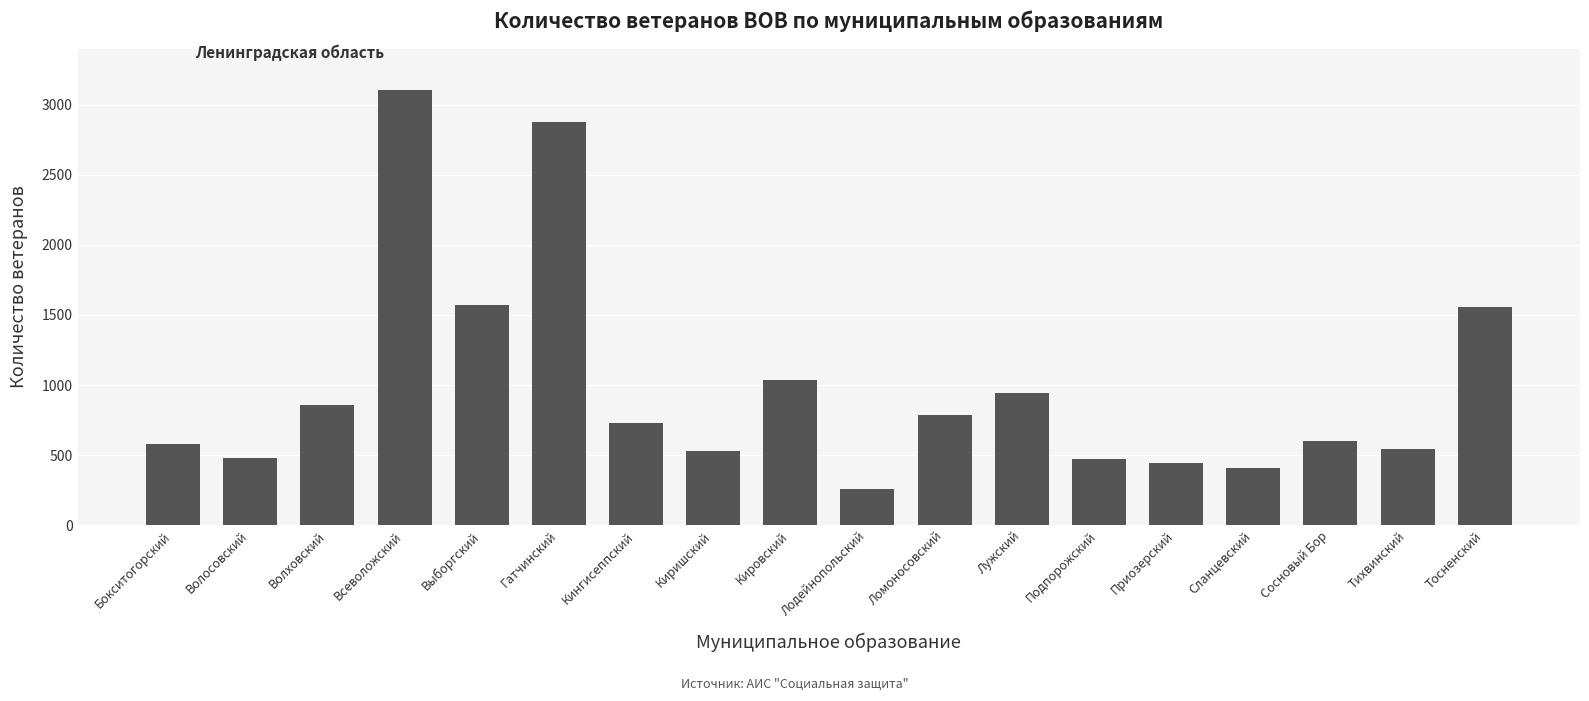

What is the difference between the second highest and minimum values?

2614